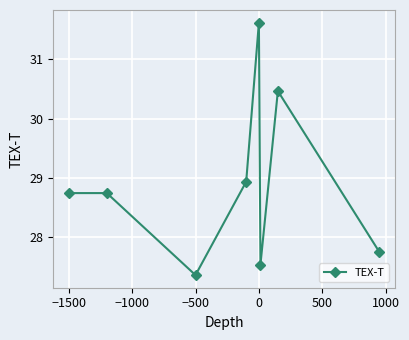

True or false: there are more than 1 points higher than both neighbors.

True